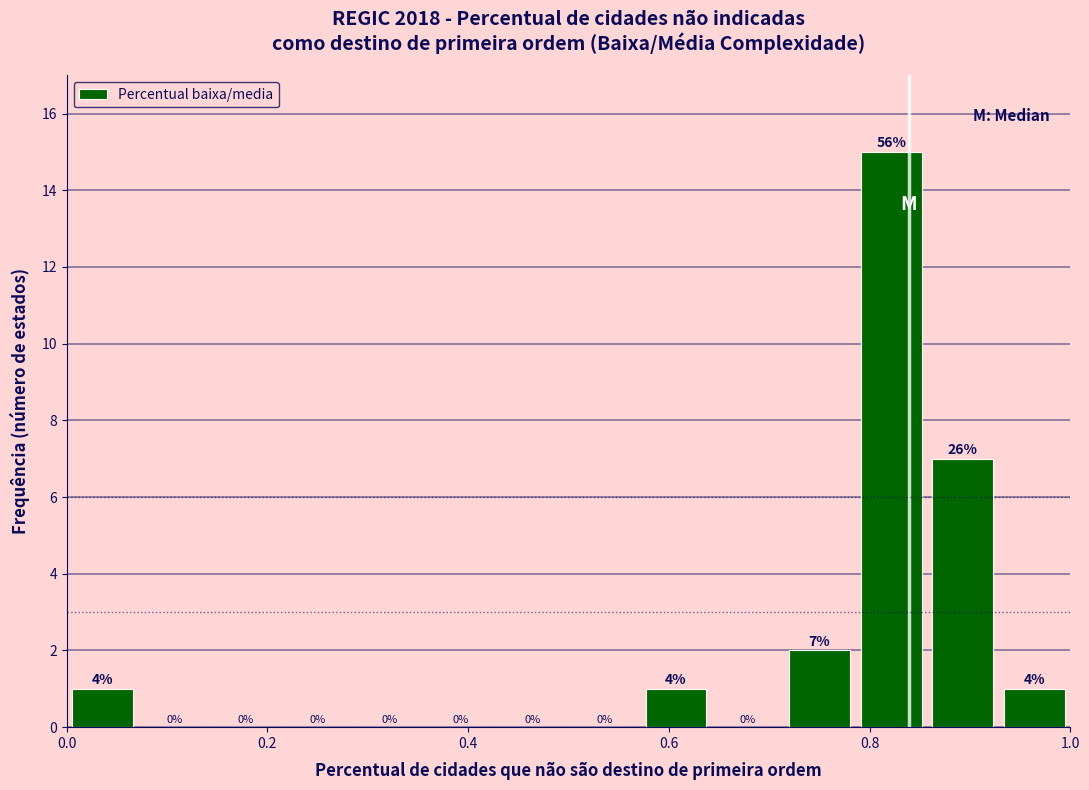

Around what value on the x-axis is the tallest bar? Give the approximate position of its centre, as read against the axis.

0.82